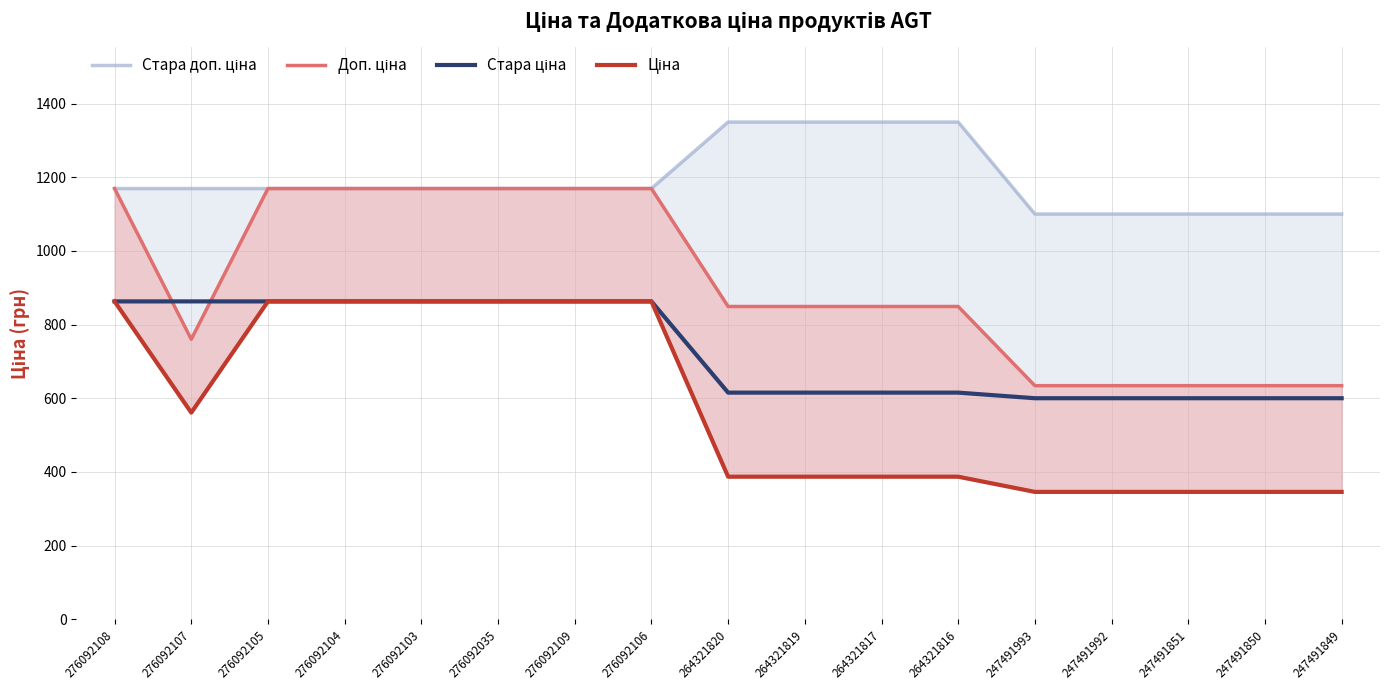

What is the average value of the Доп. ціна series?

912.4